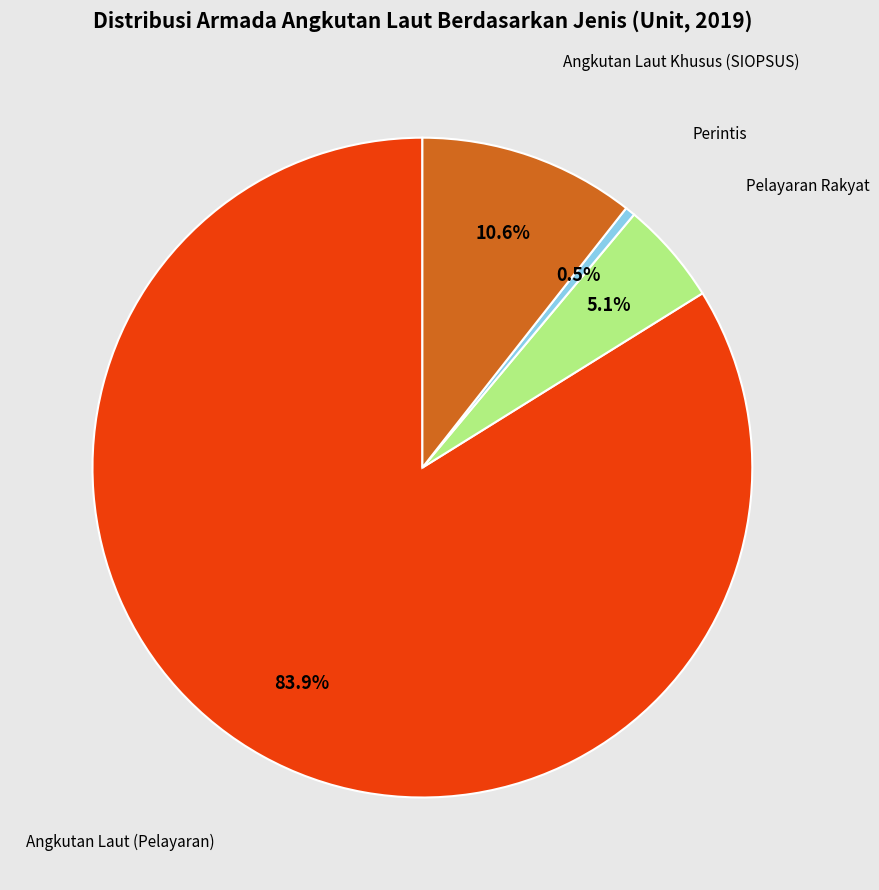

Is there a majority slice in this chart?

Yes